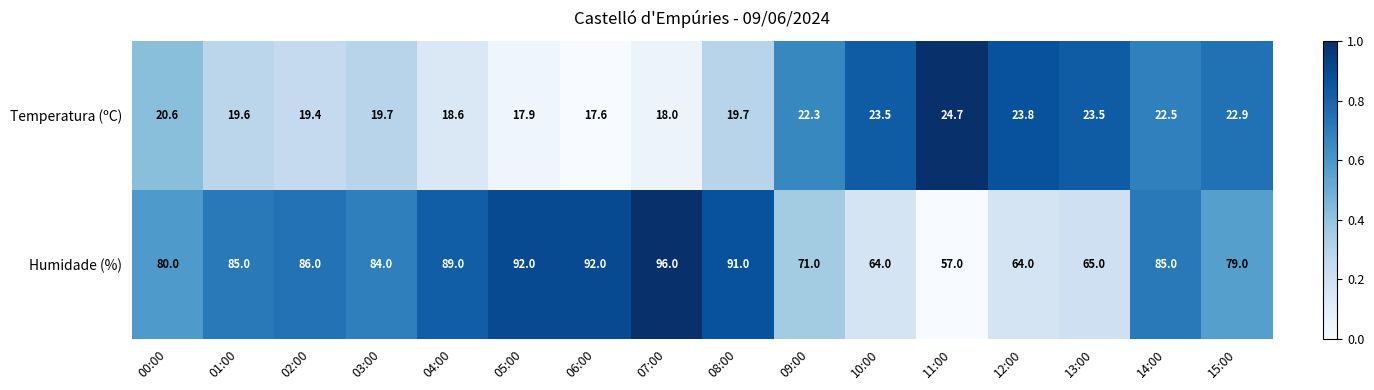

How many distinct data groups are displayed?

2